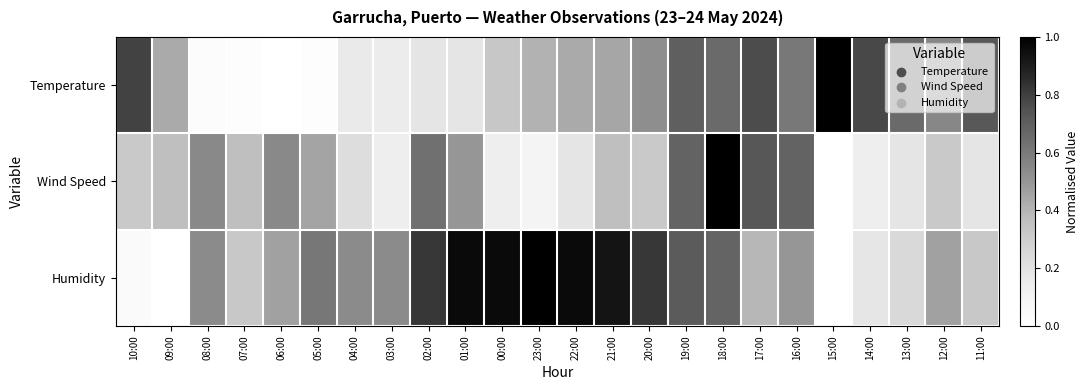

Reading left to right, transcribe all the data shown in this chart.

Temperature: 10:00=0.8	09:00=0.4	08:00=0.0	07:00=0.0	06:00=0.0	05:00=0.0	04:00=0.2	03:00=0.1	02:00=0.2	01:00=0.2	00:00=0.3	23:00=0.4	22:00=0.4	21:00=0.4	20:00=0.5	19:00=0.7	18:00=0.7	17:00=0.8	16:00=0.6	15:00=1.0	14:00=0.8	13:00=0.7	12:00=0.6	11:00=0.7
Wind Speed: 10:00=0.3	09:00=0.4	08:00=0.5	07:00=0.4	06:00=0.5	05:00=0.5	04:00=0.2	03:00=0.1	02:00=0.6	01:00=0.5	00:00=0.1	23:00=0.1	22:00=0.2	21:00=0.4	20:00=0.3	19:00=0.7	18:00=1.0	17:00=0.7	16:00=0.7	15:00=0.0	14:00=0.1	13:00=0.2	12:00=0.3	11:00=0.2
Humidity: 10:00=0.0	09:00=0.0	08:00=0.5	07:00=0.3	06:00=0.5	05:00=0.6	04:00=0.5	03:00=0.5	02:00=0.8	01:00=1.0	00:00=1.0	23:00=1.0	22:00=1.0	21:00=0.9	20:00=0.8	19:00=0.7	18:00=0.7	17:00=0.4	16:00=0.5	15:00=0.0	14:00=0.2	13:00=0.2	12:00=0.5	11:00=0.3